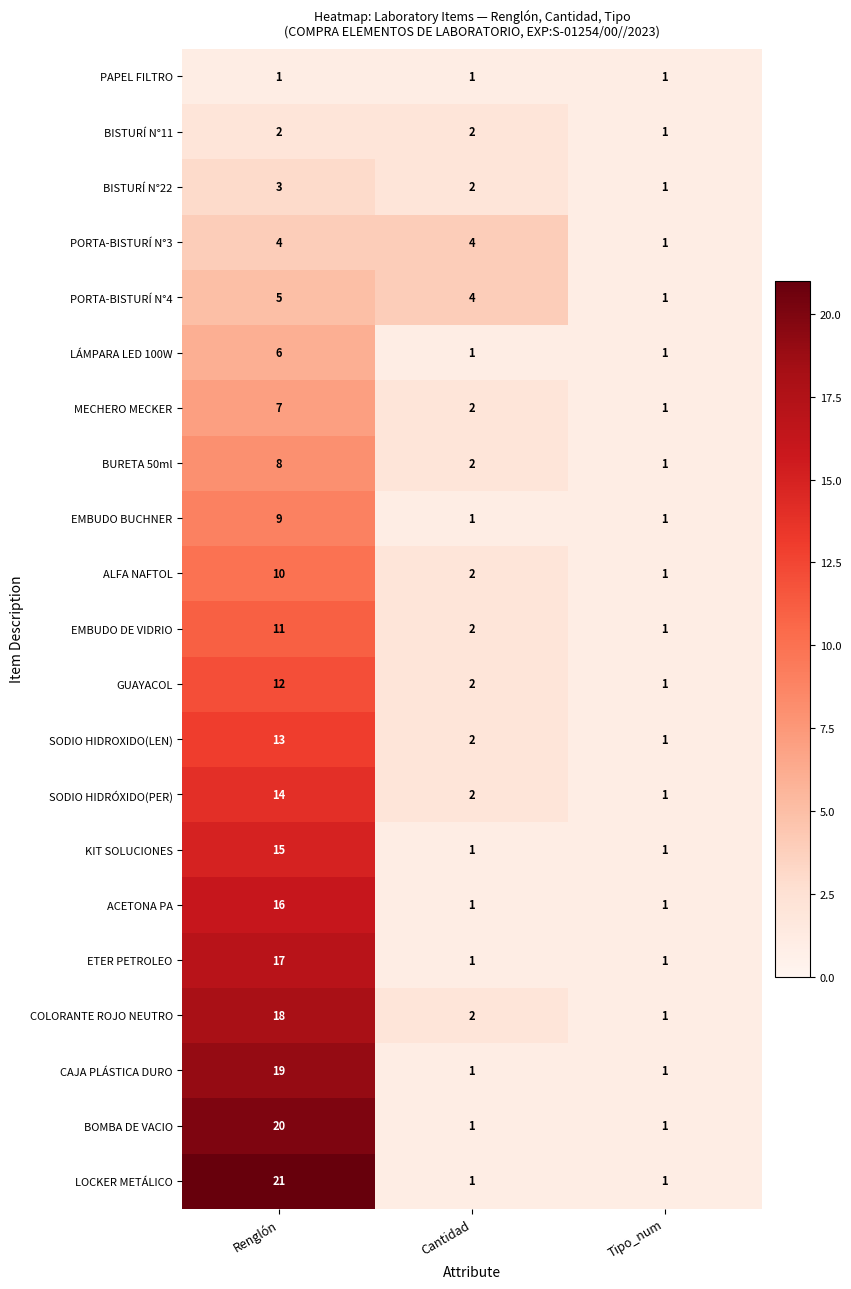

What is the spread (max minus min) of values at Renglón?

20